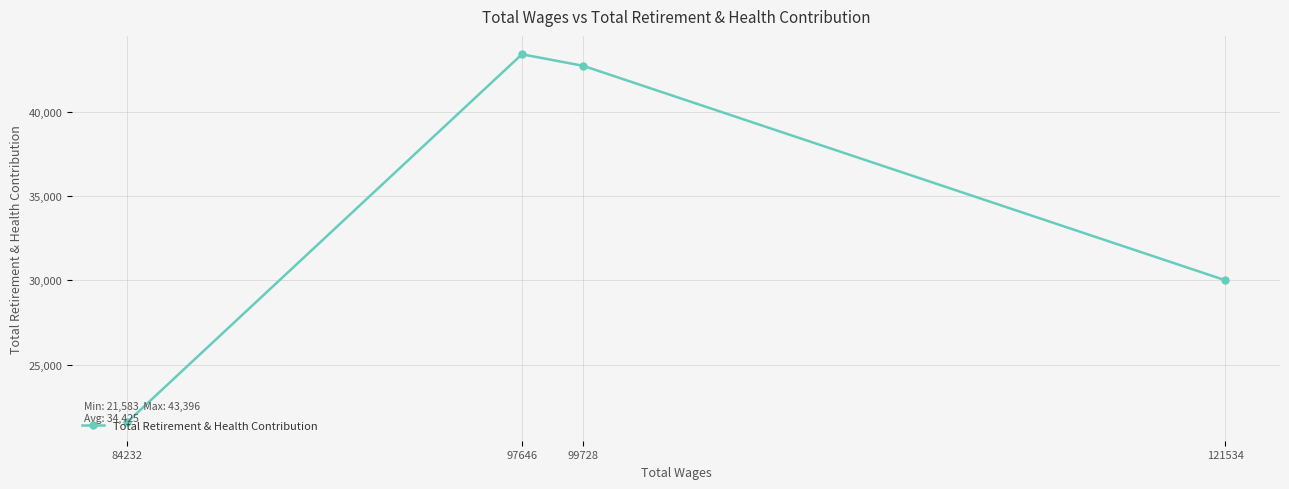

Reading right to left, list all the values displayed in this chart.

121534=30007	99728=42713	97646=43396	84232=21583